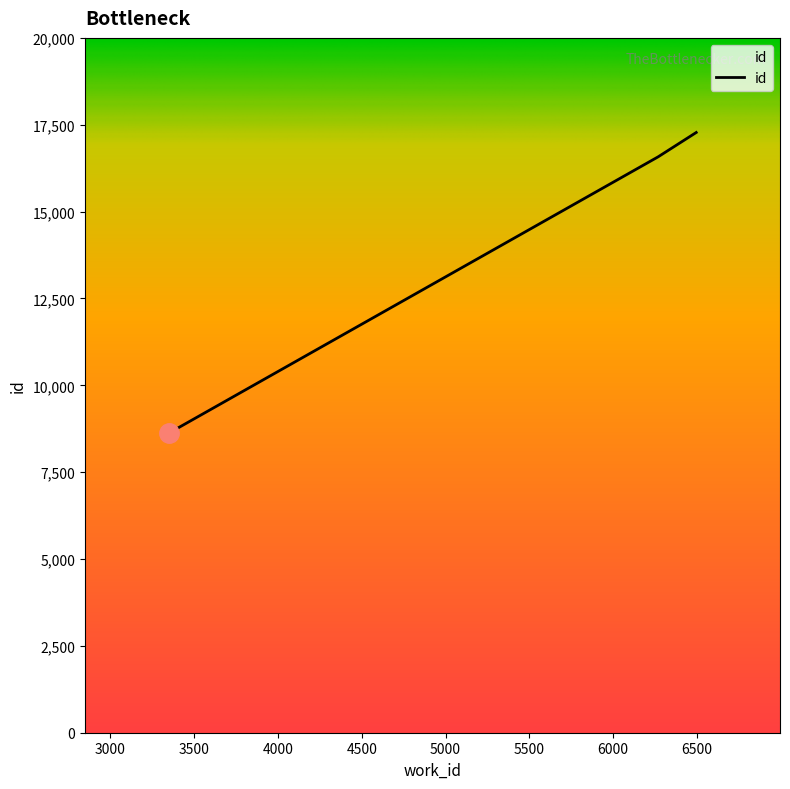

What is the difference between the maximum and second lowest values?

700